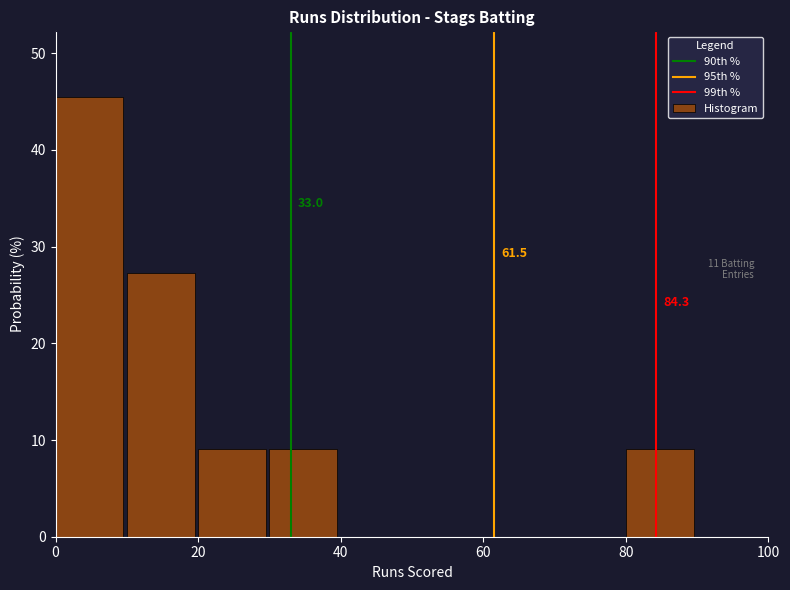

Which range on the x-axis has the tallest bar?

0 to 10